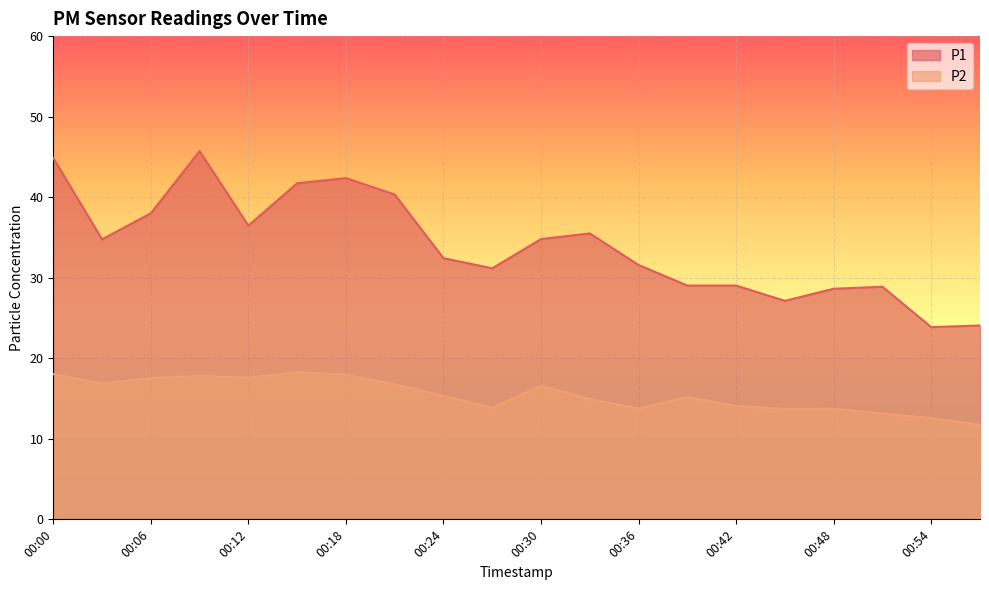

The P1 series shows 28.6 at 00:48. True or false?

True